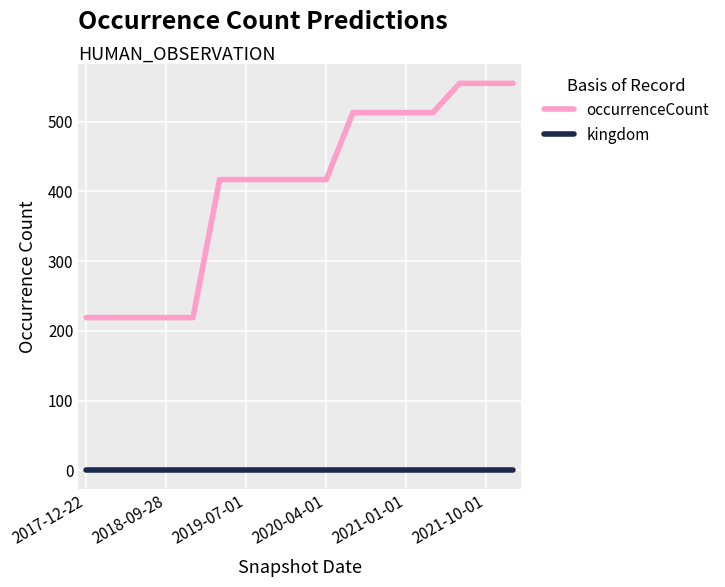

What is the difference between the maximum and minimum values in the occurrenceCount series?

336